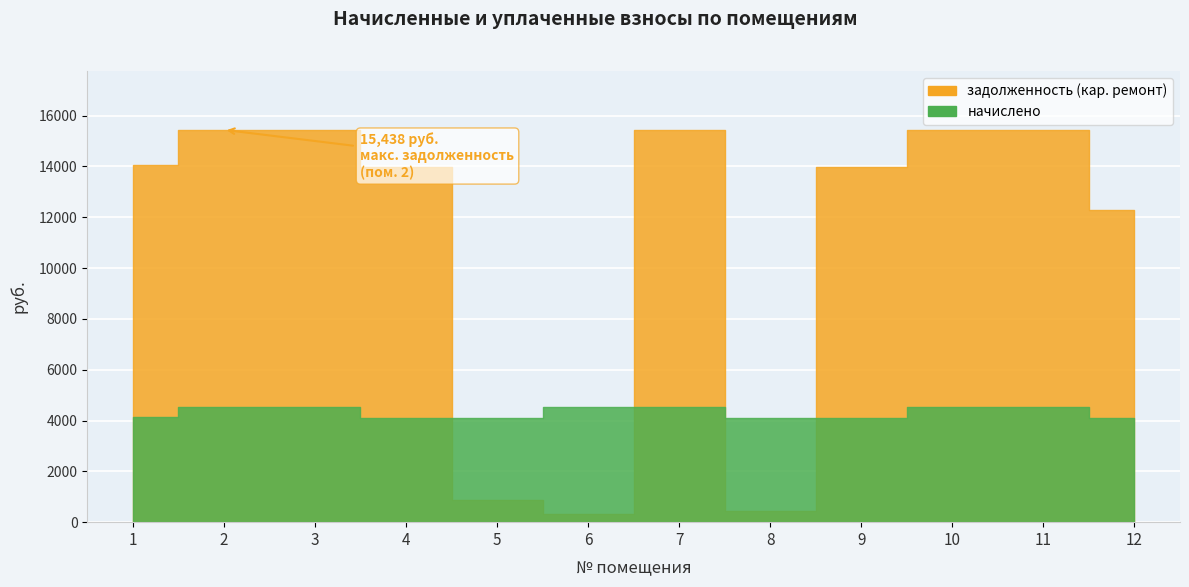

Read the начислено value at 3.

4536.7